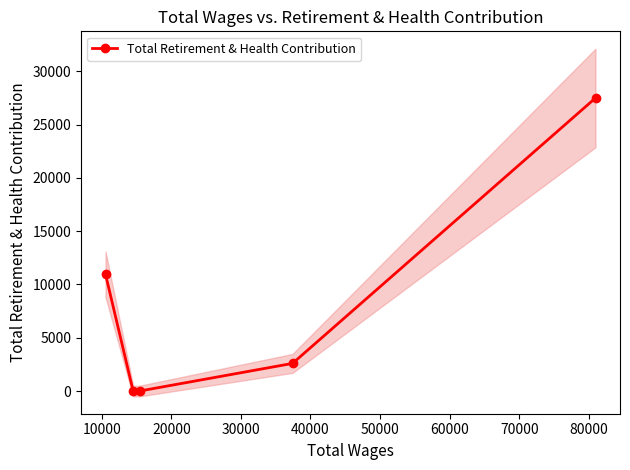

How many data points in Total Retirement & Health Contribution are less than 2590?

2